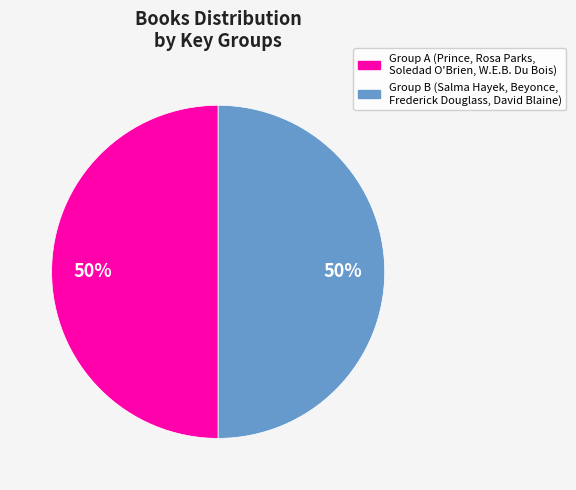

To the nearest percent, what is the average slice percentage?

50%